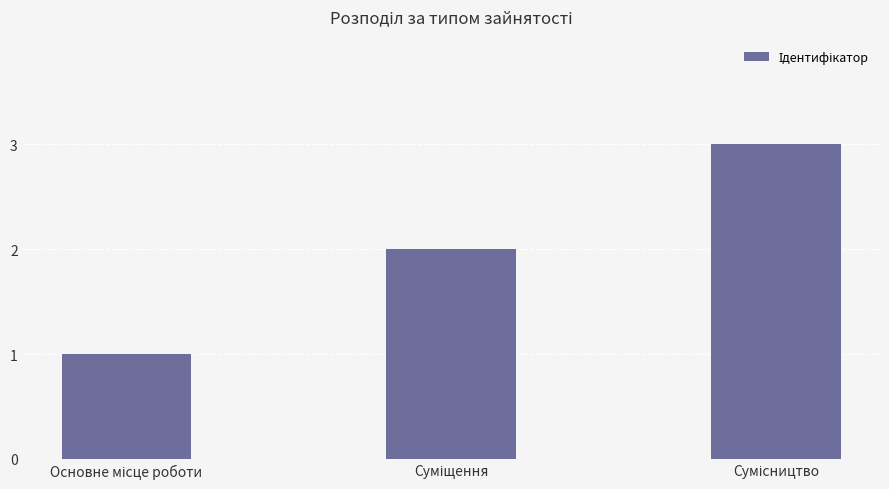

What is the sum of all values?

6